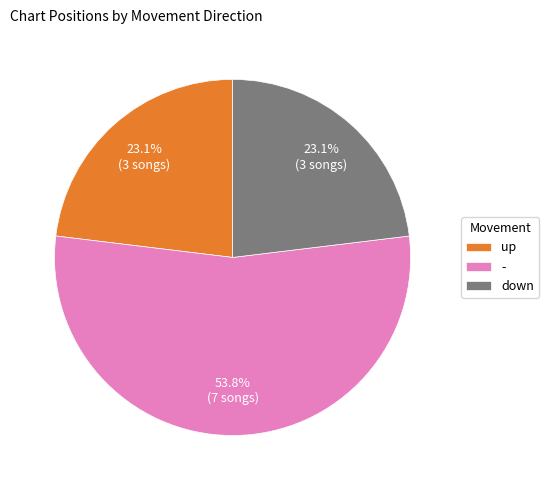

Between - and down, which is larger?

-